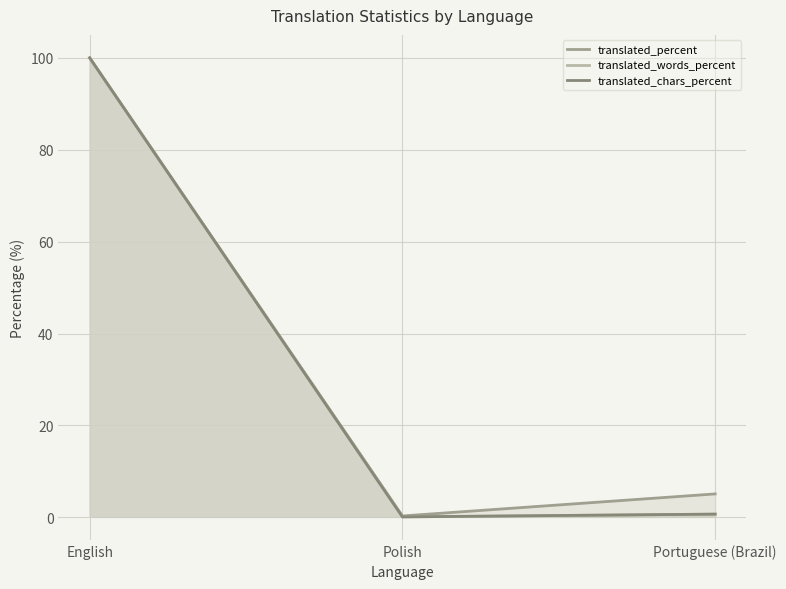

What is the sum of all translated_words_percent values?

100.8